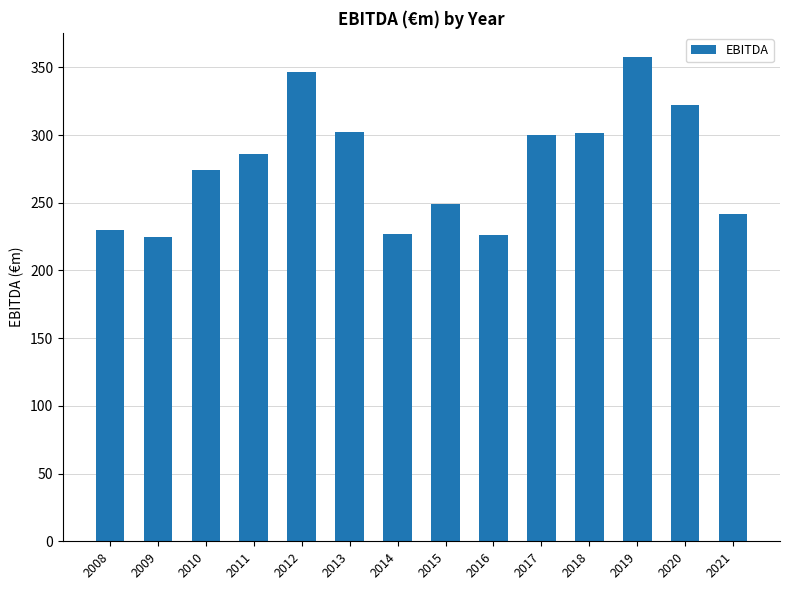

What is the ratio of the value at 2020 to the value at 2013?

1.1